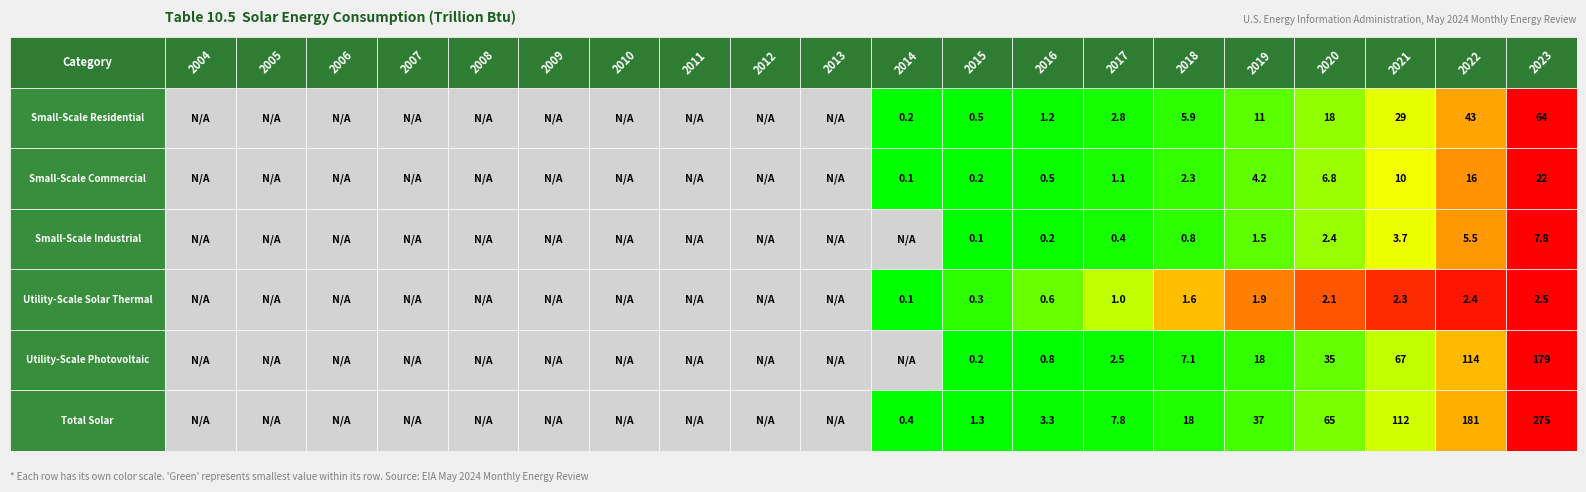

Reading right to left, what are all the values shown in this chart?

Small-Scale Residential: 2023=63.5	2022=43.2	2021=28.6	2020=18.3	2019=11.4	2018=5.9	2017=2.8	2016=1.2	2015=0.5	2014=0.2	2013=0.0	2012=0.0	2011=0.0	2010=0.0	2009=0.0	2008=0.0	2007=0.0	2006=0.0	2005=0.0	2004=0.0
Small-Scale Commercial: 2023=22.1	2022=15.8	2021=10.5	2020=6.8	2019=4.2	2018=2.3	2017=1.1	2016=0.5	2015=0.2	2014=0.1	2013=0.0	2012=0.0	2011=0.0	2010=0.0	2009=0.0	2008=0.0	2007=0.0	2006=0.0	2005=0.0	2004=0.0
Small-Scale Industrial: 2023=7.8	2022=5.5	2021=3.7	2020=2.4	2019=1.5	2018=0.8	2017=0.4	2016=0.2	2015=0.1	2014=0.0	2013=0.0	2012=0.0	2011=0.0	2010=0.0	2009=0.0	2008=0.0	2007=0.0	2006=0.0	2005=0.0	2004=0.0
Utility-Scale Solar Thermal: 2023=2.5	2022=2.4	2021=2.3	2020=2.1	2019=1.9	2018=1.6	2017=1.0	2016=0.6	2015=0.3	2014=0.1	2013=0.0	2012=0.0	2011=0.0	2010=0.0	2009=0.0	2008=0.0	2007=0.0	2006=0.0	2005=0.0	2004=0.0
Utility-Scale Photovoltaic: 2023=178.9	2022=113.8	2021=67.4	2020=35.2	2019=17.6	2018=7.1	2017=2.5	2016=0.8	2015=0.2	2014=0.0	2013=0.0	2012=0.0	2011=0.0	2010=0.0	2009=0.0	2008=0.0	2007=0.0	2006=0.0	2005=0.0	2004=0.0
Total Solar: 2023=274.8	2022=180.7	2021=112.5	2020=64.8	2019=36.6	2018=17.7	2017=7.8	2016=3.3	2015=1.3	2014=0.4	2013=0.0	2012=0.0	2011=0.0	2010=0.0	2009=0.0	2008=0.0	2007=0.0	2006=0.0	2005=0.0	2004=0.0